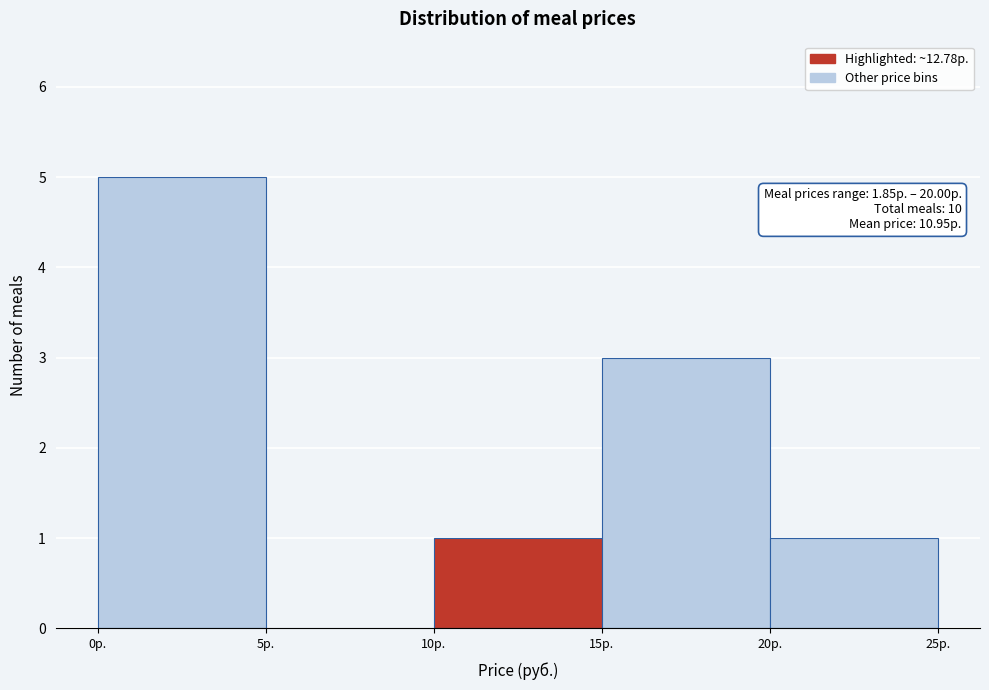

Over which range of the x-axis is the bar tallest?

0 to 5